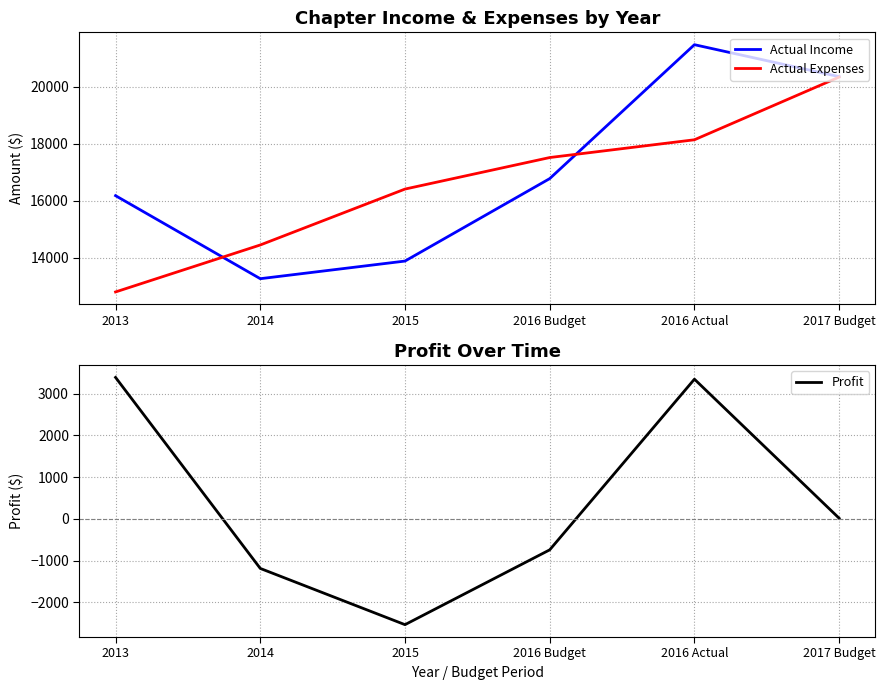

How many values in Profit are above zero?

3